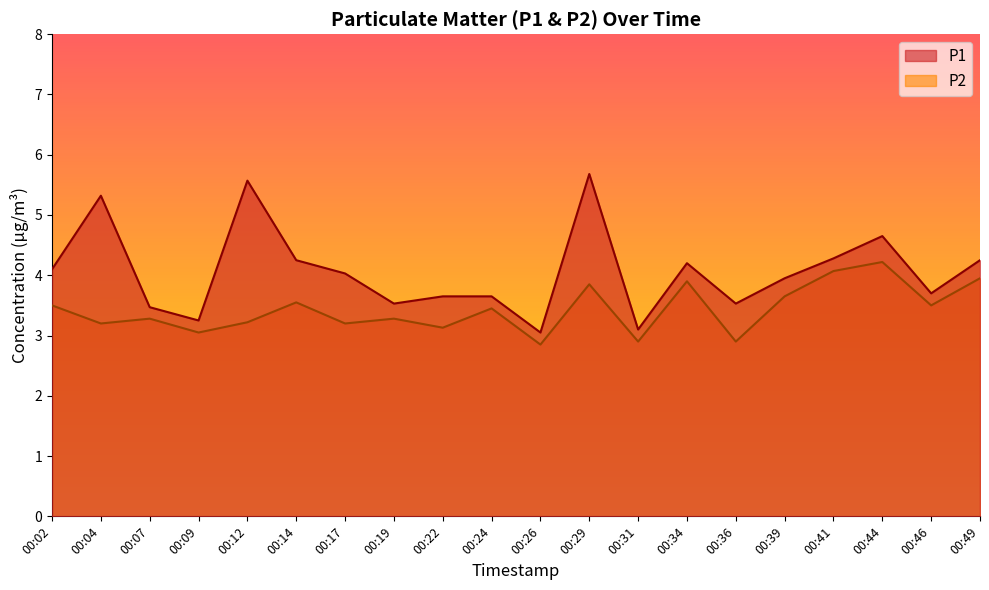

True or false: P2 and P1 cross at least once.

False